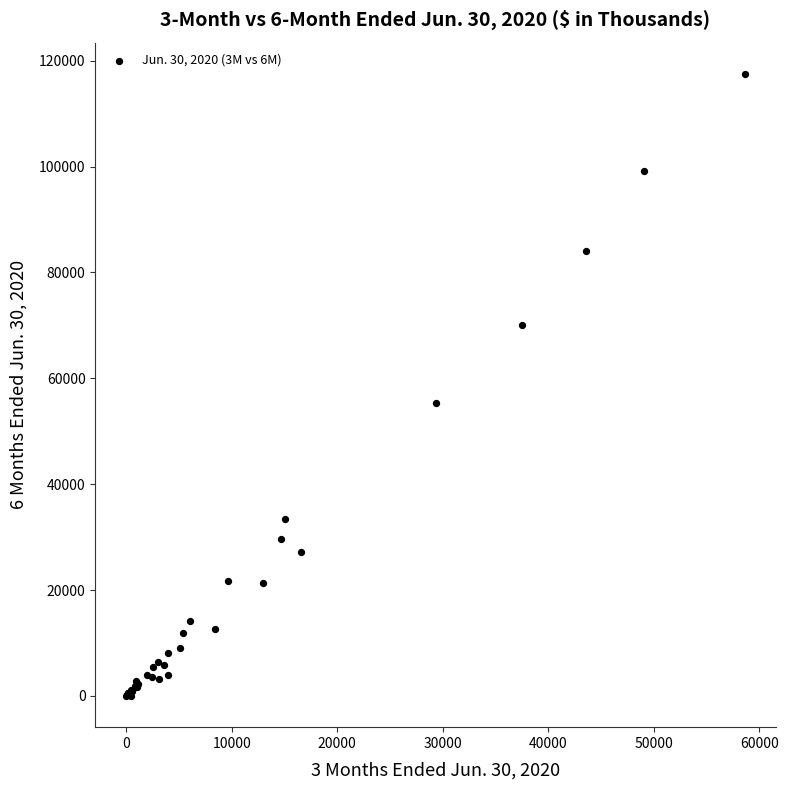

What Y value in the scatter plot is closest to 58751?

55386